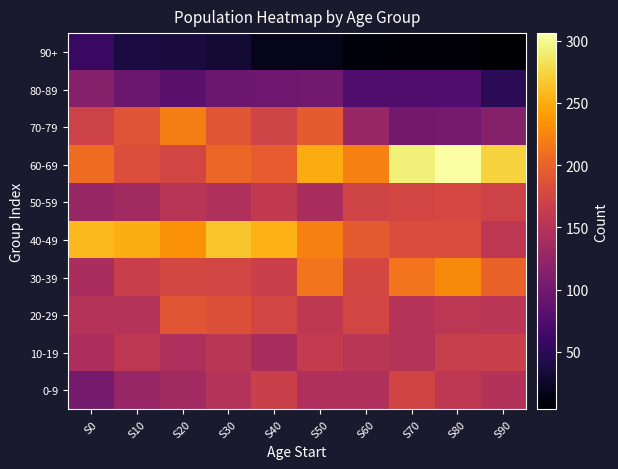

Reading left to right, transcribe all the data shown in this chart.

0-9: S0=103	S10=127	S20=135	S30=150	S40=167	S50=146	S60=145	S70=173	S80=157	S90=148
10-19: S0=143	S10=157	S20=144	S30=154	S40=141	S50=162	S60=154	S70=150	S80=165	S90=167
20-29: S0=151	S10=150	S20=190	S30=185	S40=174	S50=158	S60=174	S70=151	S80=156	S90=154
30-39: S0=142	S10=166	S20=176	S30=175	S40=167	S50=213	S60=176	S70=213	S80=229	S90=200
40-49: S0=258	S10=251	S20=234	S30=265	S40=252	S50=223	S60=193	S70=181	S80=182	S90=157
50-59: S0=128	S10=135	S20=153	S30=146	S40=160	S50=141	S60=172	S70=175	S80=177	S90=171
60-69: S0=207	S10=183	S20=175	S30=204	S40=196	S50=250	S60=222	S70=292	S80=306	S90=274
70-79: S0=171	S10=189	S20=221	S30=190	S40=172	S50=195	S60=128	S70=100	S80=102	S90=114
80-89: S0=114	S10=96	S20=83	S30=95	S40=97	S50=99	S60=75	S70=75	S80=75	S90=50
90+: S0=59	S10=38	S20=37	S30=30	S40=18	S50=17	S60=11	S70=7	S80=7	S90=4